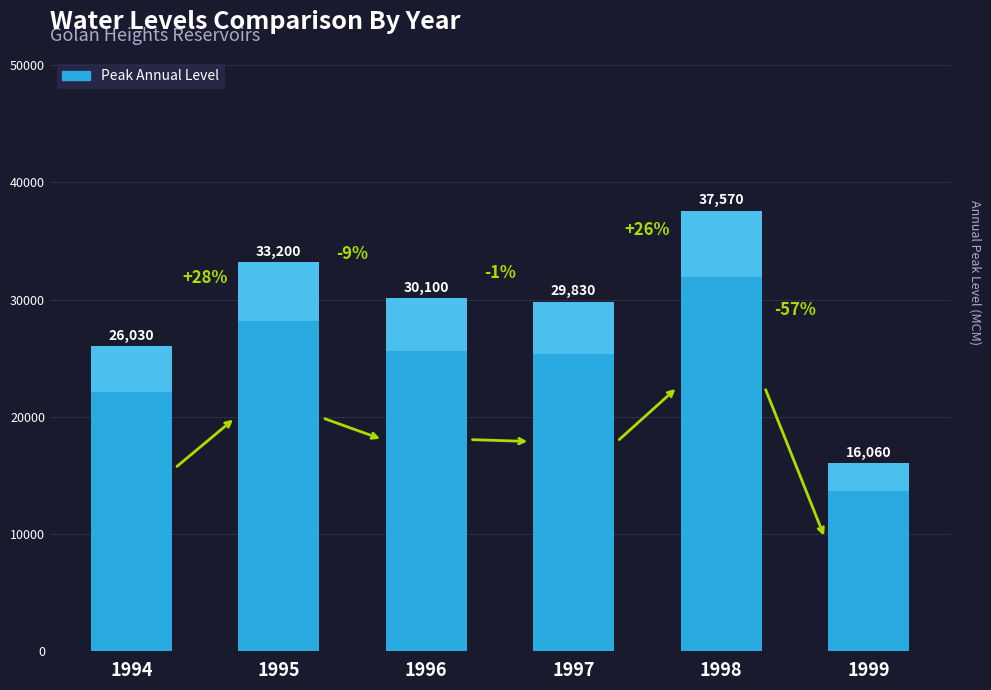

At which category does the chart reach its peak across all series?

1998